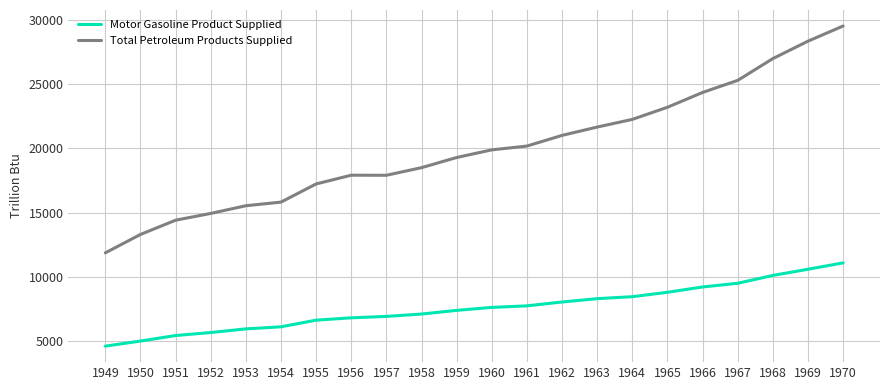

What is the difference between the highest and lowest values at 1967?

15767.2